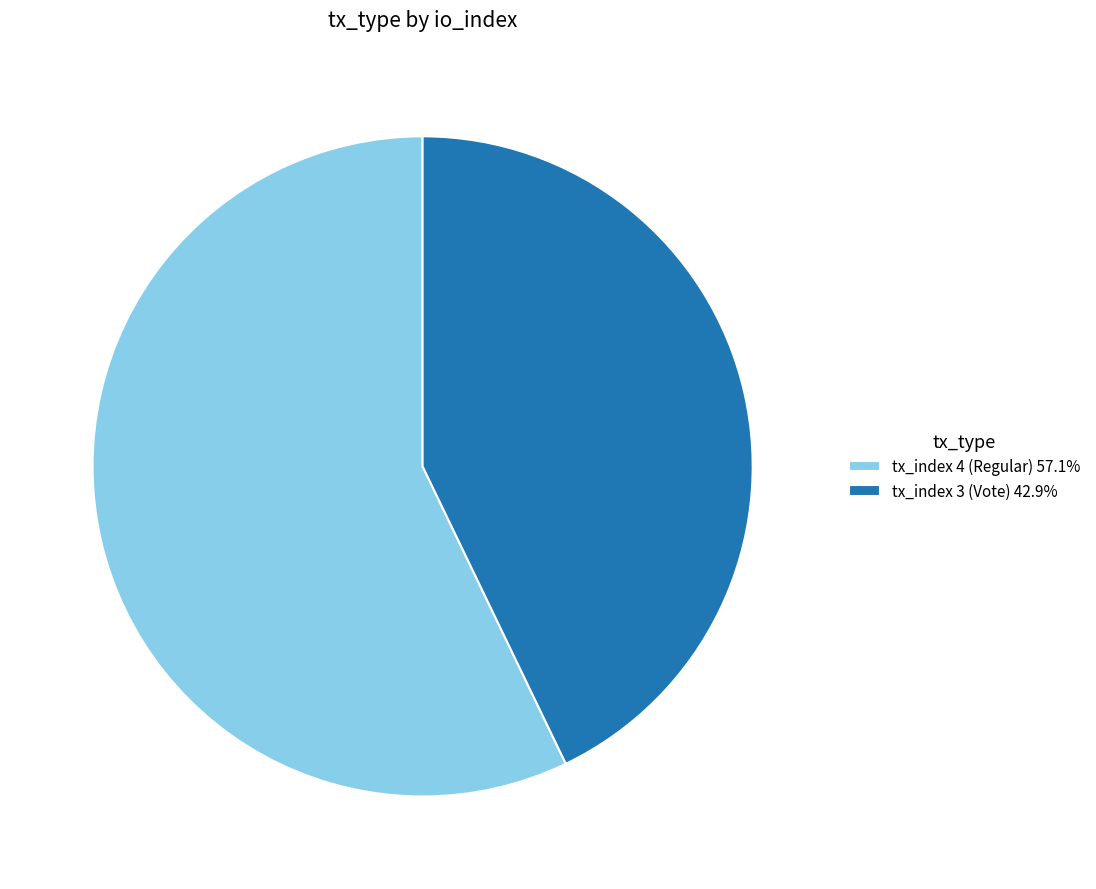

Do tx_index 3 (Vote) 42.9% and tx_index 4 (Regular) 57.1% together represent more than half of the pie?

Yes